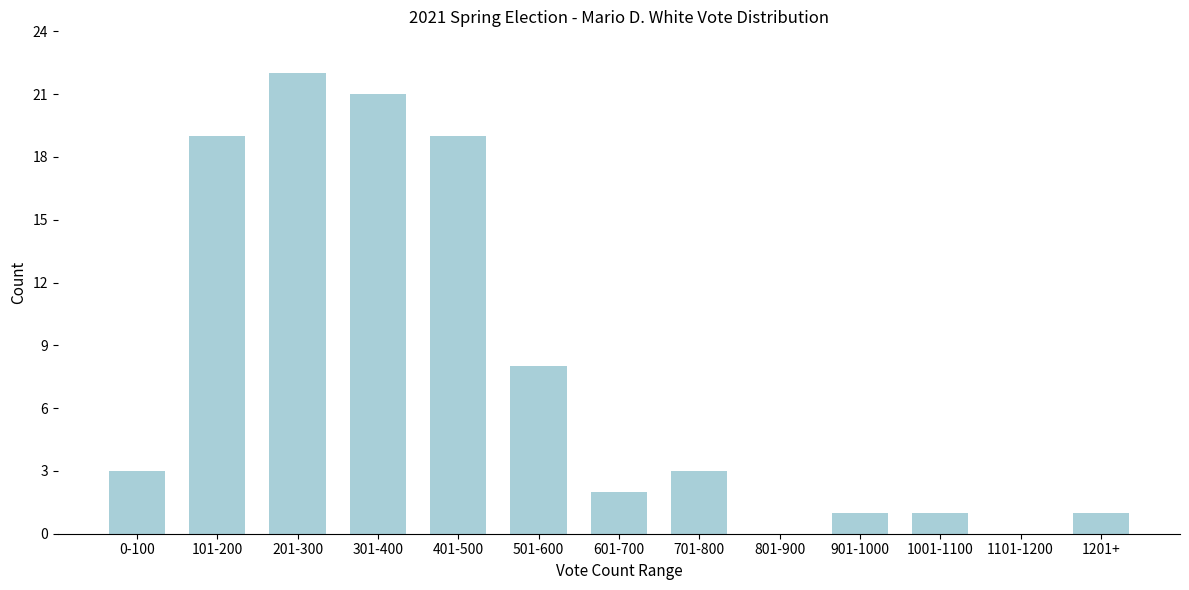

Reading left to right, extract all data points from this chart.

0-100=3	101-200=19	201-300=22	301-400=21	401-500=19	501-600=8	601-700=2	701-800=3	801-900=0	901-1000=1	1001-1100=1	1101-1200=0	1201+=1